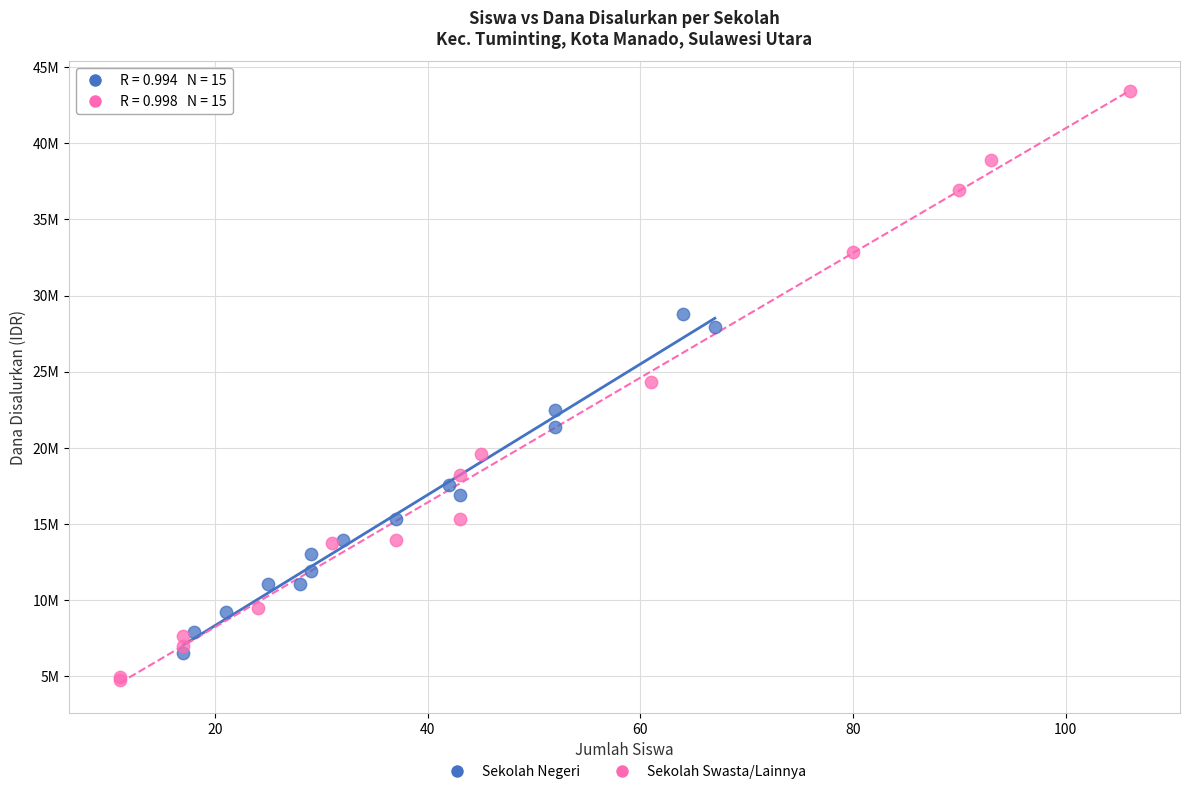

Which series has the widest spread of Y values?

Sekolah Swasta/Lainnya